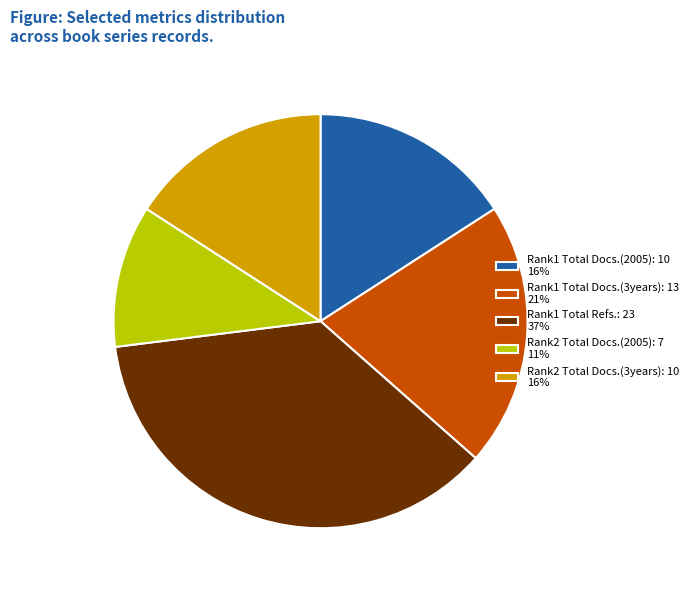

Is there a majority slice in this chart?

No